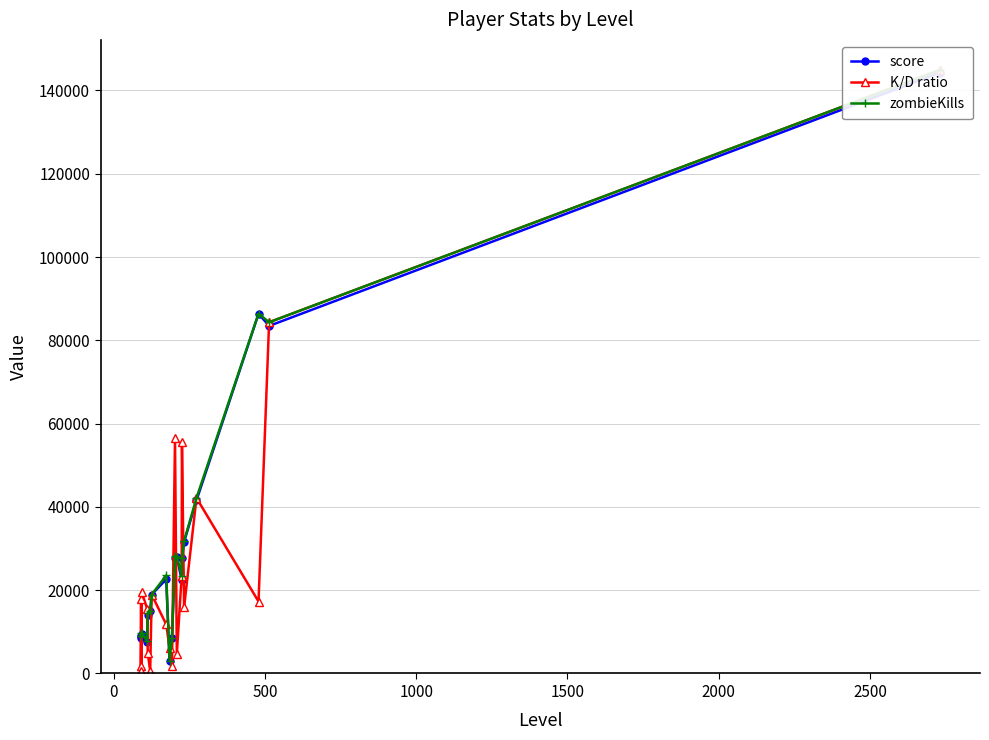

List the series in order of their peak value, highest first.

K/D ratio, zombieKills, score